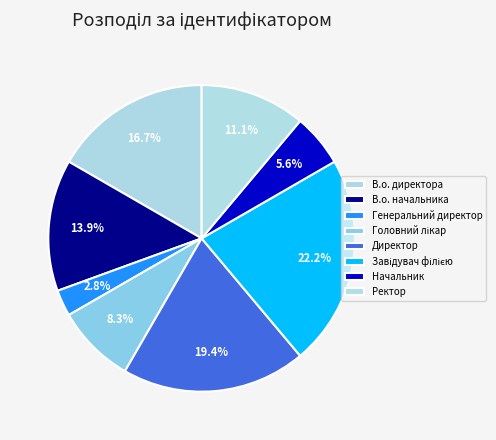

What percentage is the В.о. директора slice, to the nearest percent?

17%